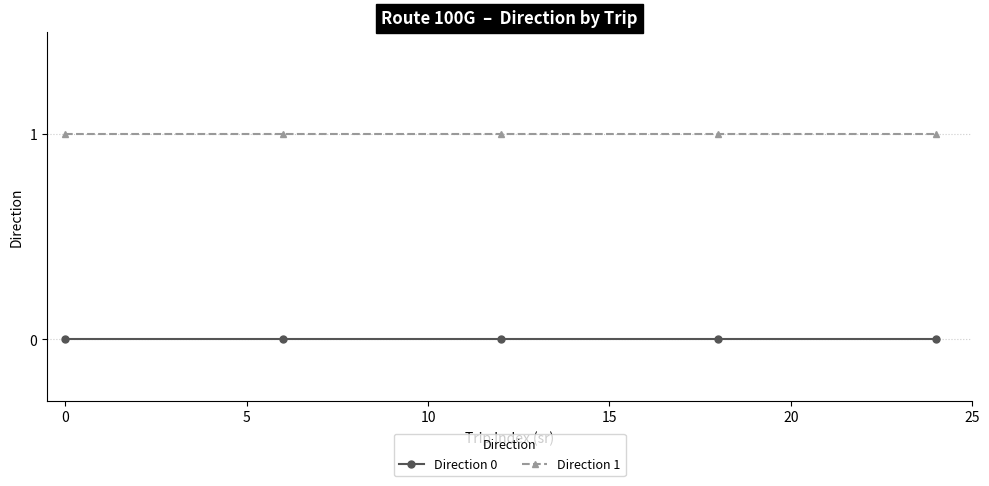

How many lines are shown in the chart?

2